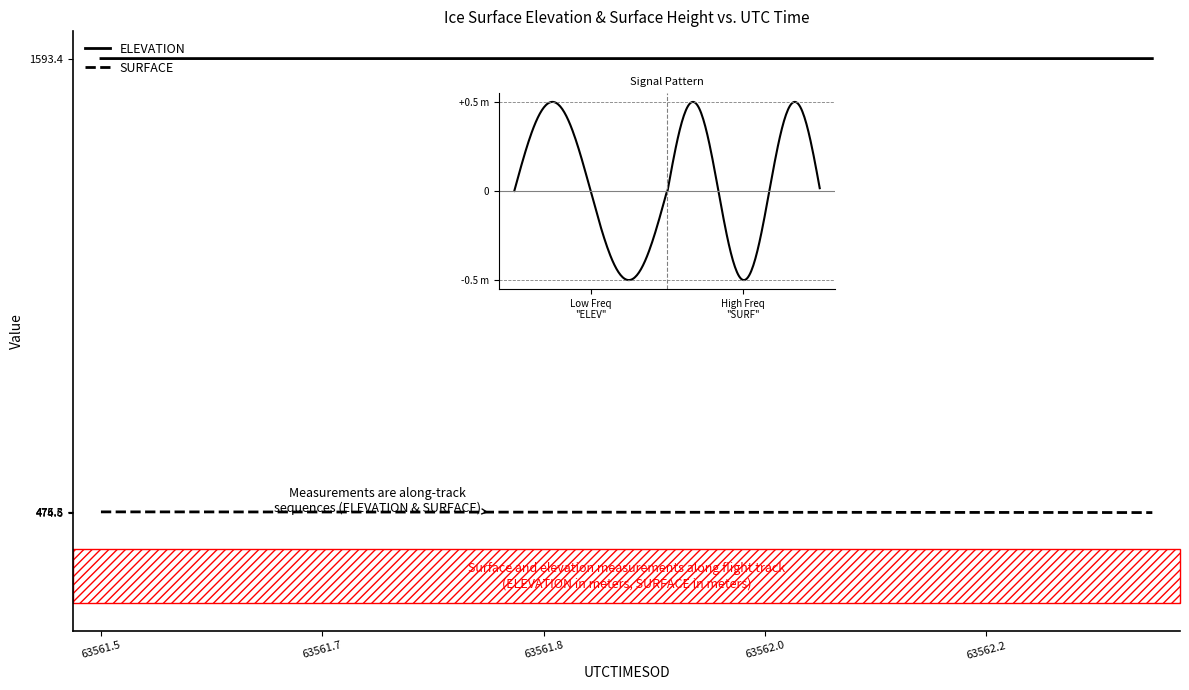

True or false: ELEVATION and SURFACE cross at least once.

False